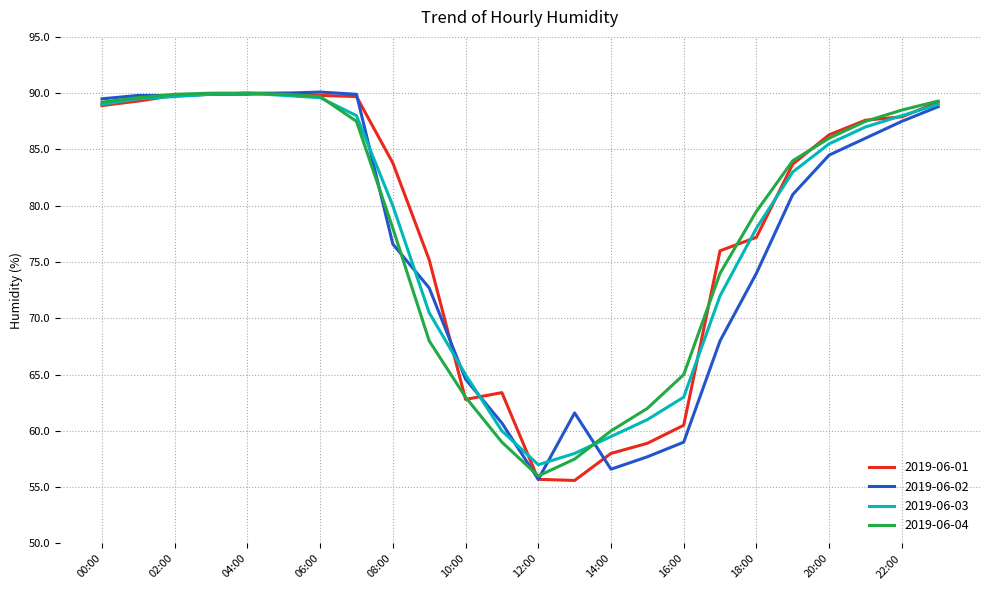

What is the smallest value displayed?

55.6